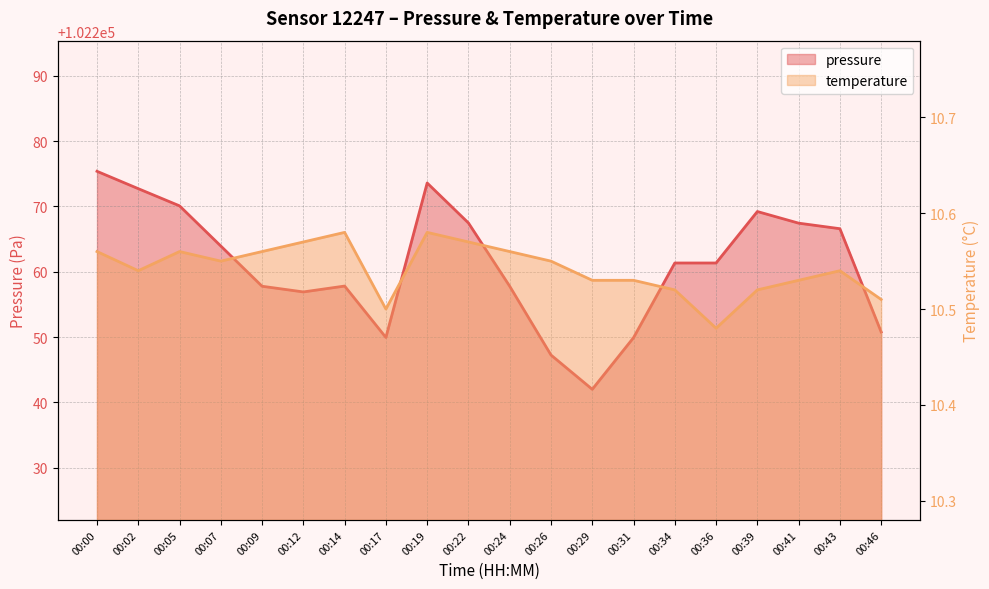

True or false: pressure and temperature cross at least once.

False